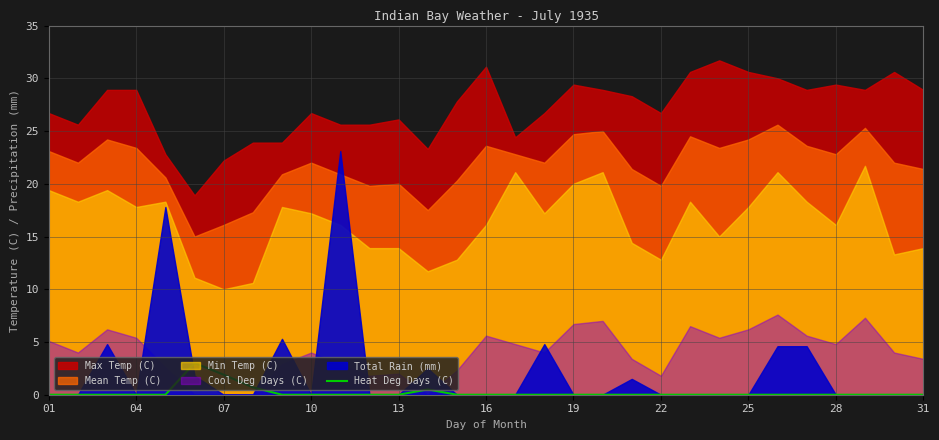

What is the maximum value for Heat Deg Days (C)?

3.0